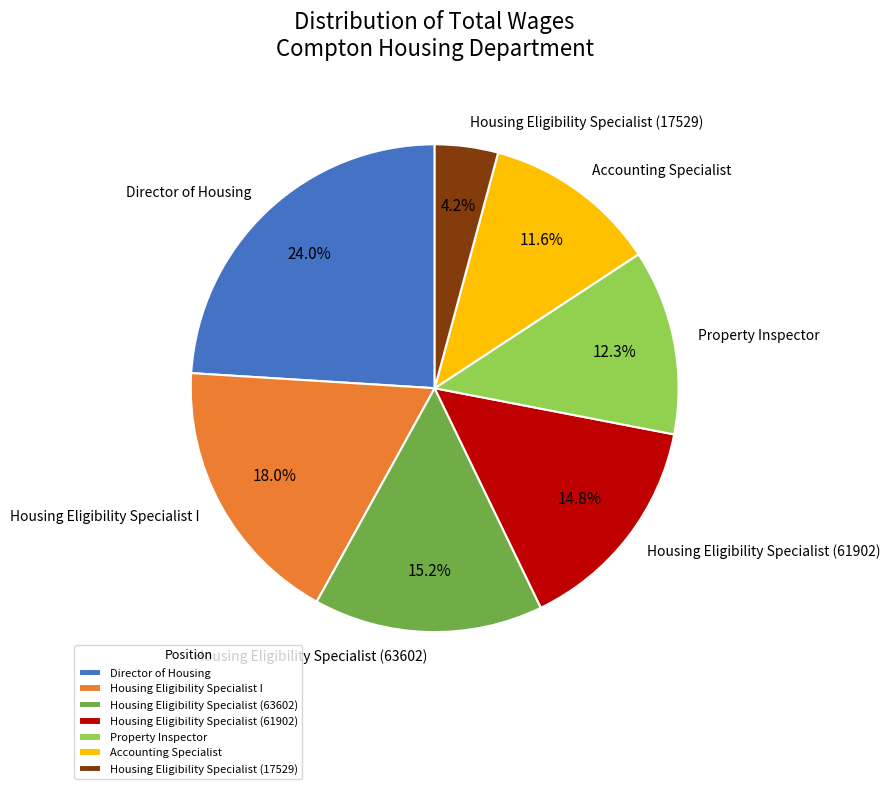

What percentage is the Accounting Specialist slice, to the nearest percent?

12%